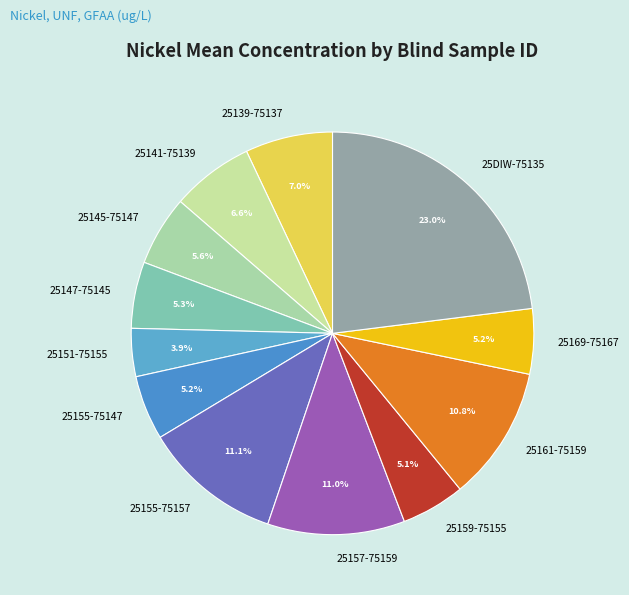

Do 25141-75139 and 25139-75137 together represent more than half of the pie?

No